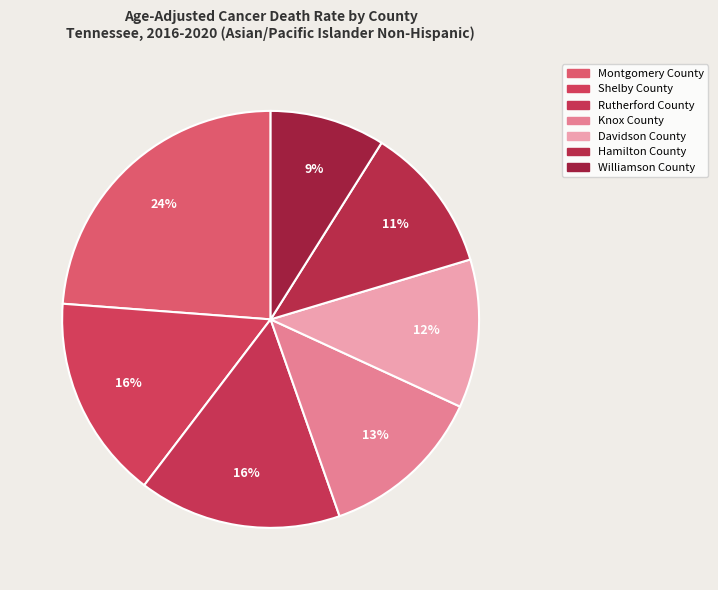

True or false: Montgomery County accounts for 13% of the total.

False